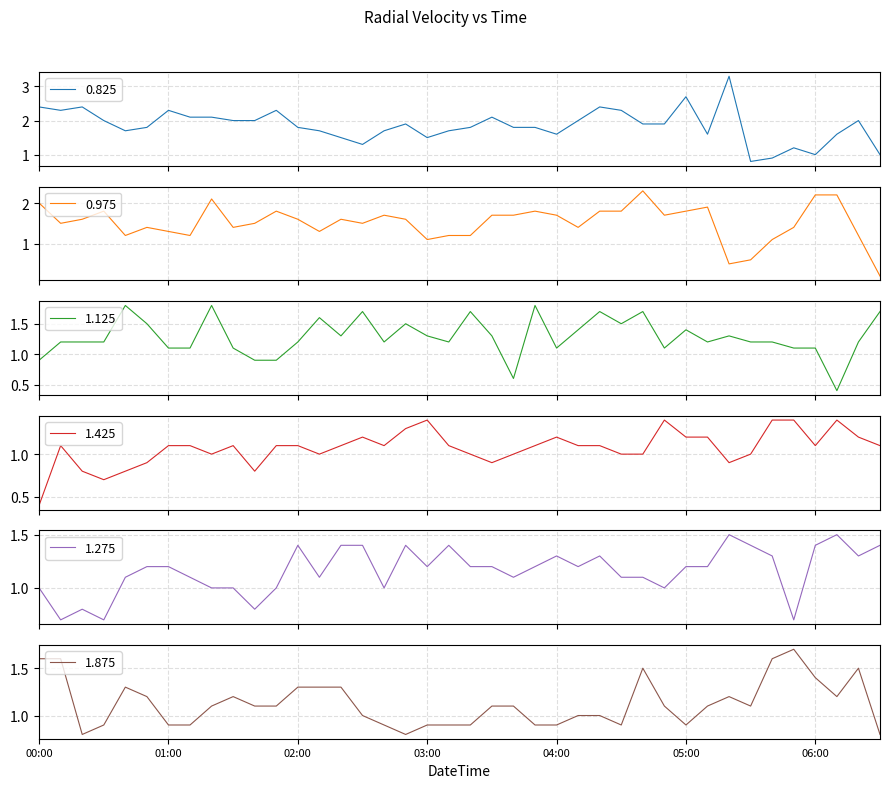

At which category is the sum across all series the highest?

2005/07/29 04:40